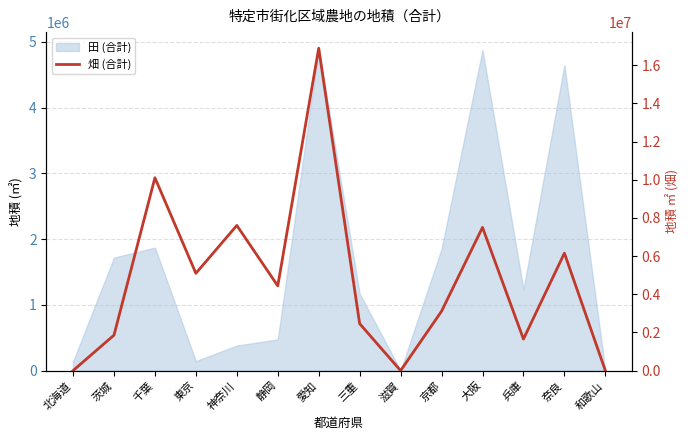

Approximately how many times larger is the value at 東京 compared to 大阪?

0.7